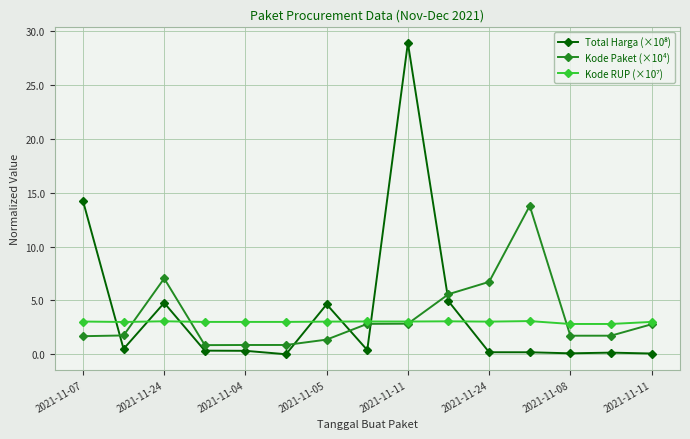

What is the value of the Kode Paket (×10⁴) point at the 12th from the left?

13.8